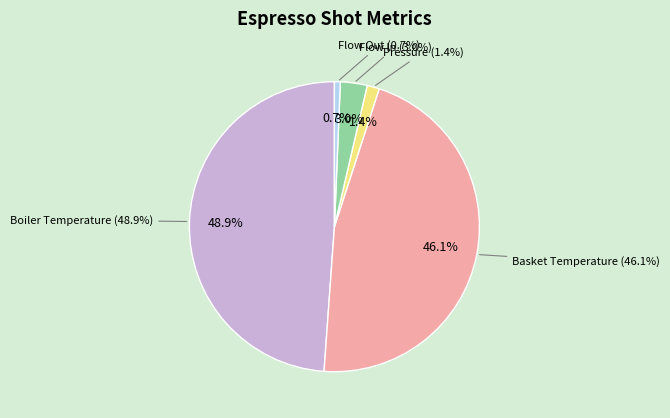

Is the sum of Basket Temperature and Flow Out greater than half?

No